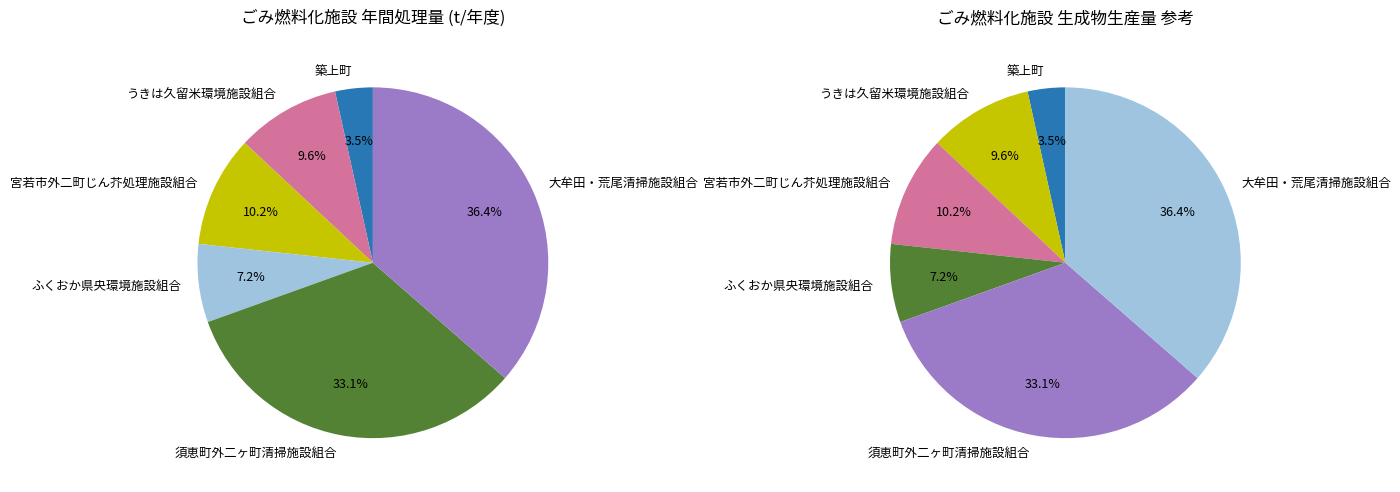

Rank the categories by value from lowest to highest.

築上町, ふくおか県央環境施設組合, うきは久留米環境施設組合, 宮若市外二町じん芥処理施設組合, 須恵町外二ヶ町清掃施設組合, 大牟田・荒尾清掃施設組合